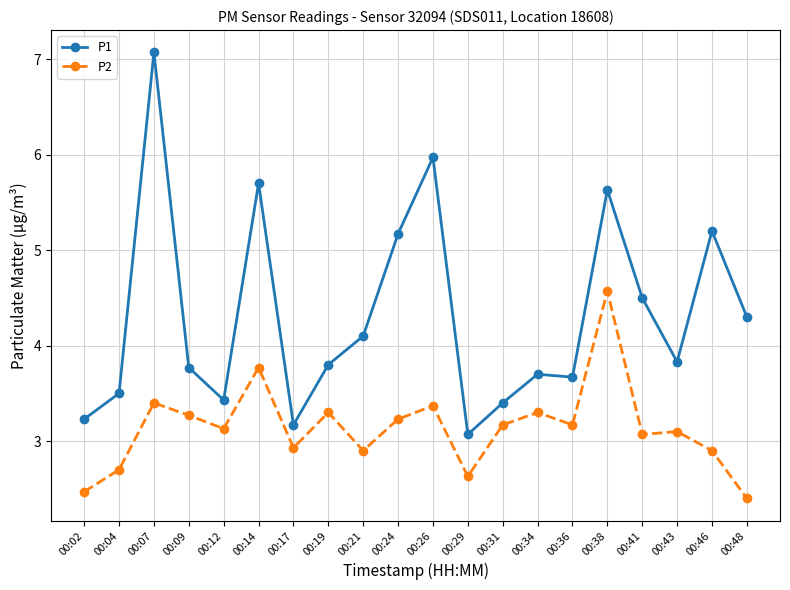

In P1, how many points are lower than both neighbors (excluding endpoints)?

5